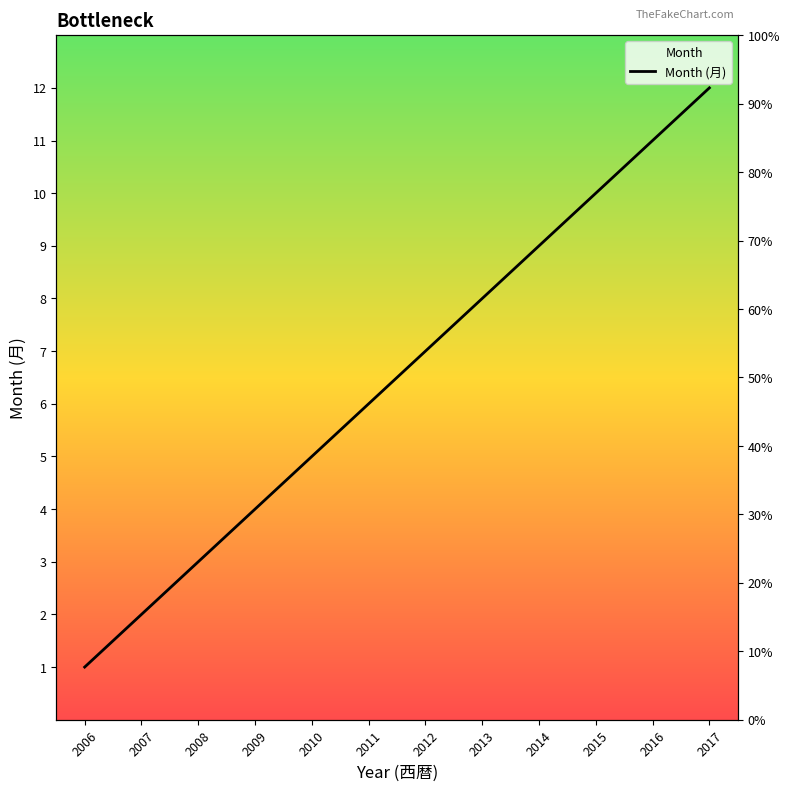

Which has a higher value, 2011 or 2017?

2017